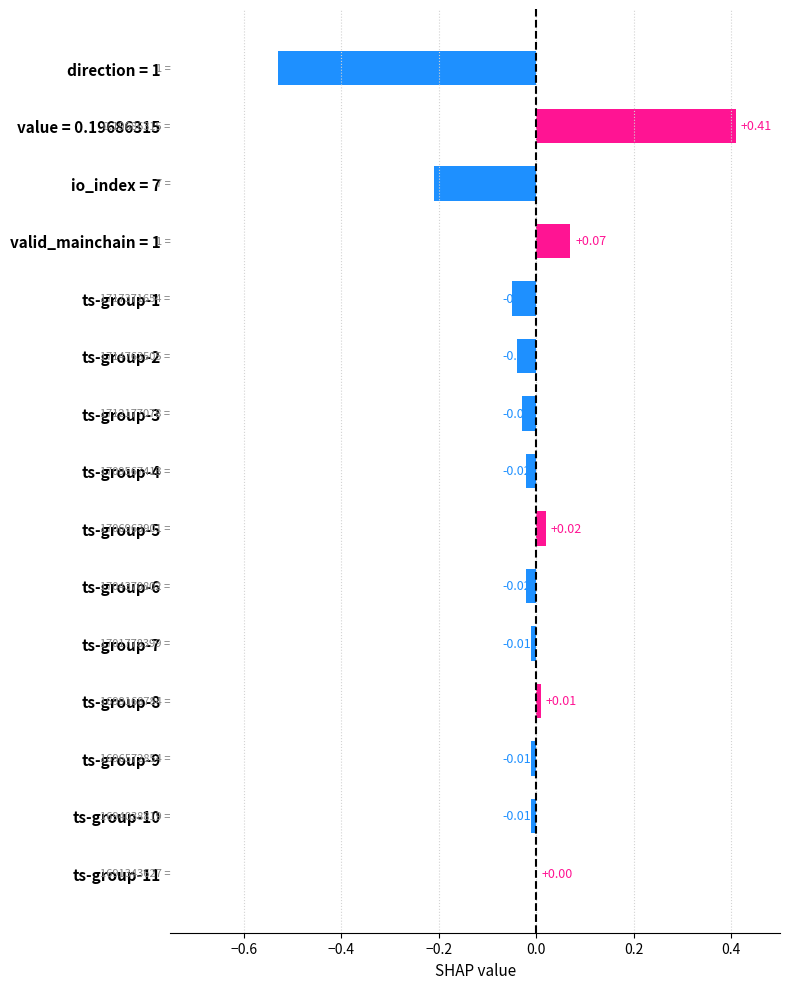

How many series are shown in this chart?

1